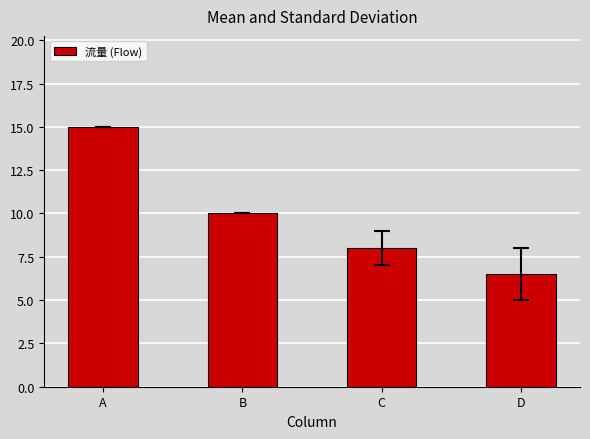

The value at D is 2.1. True or false?

False